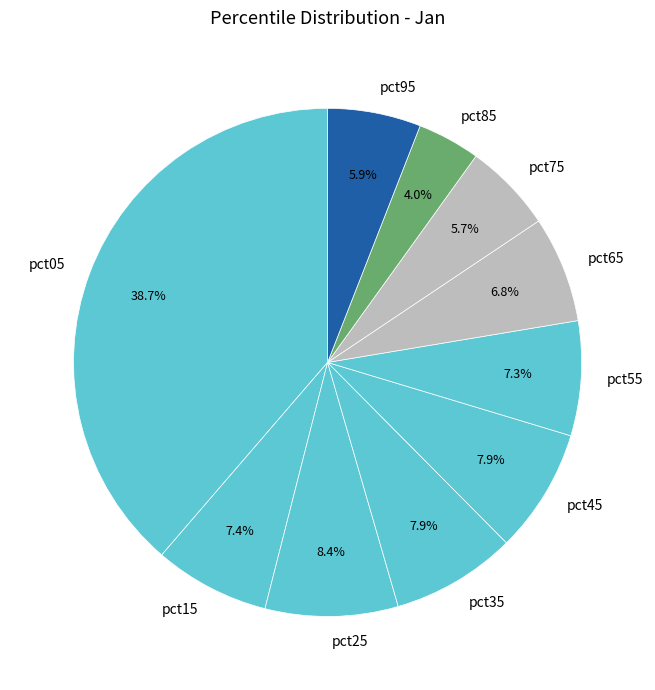

How many slices are in this pie chart?

10